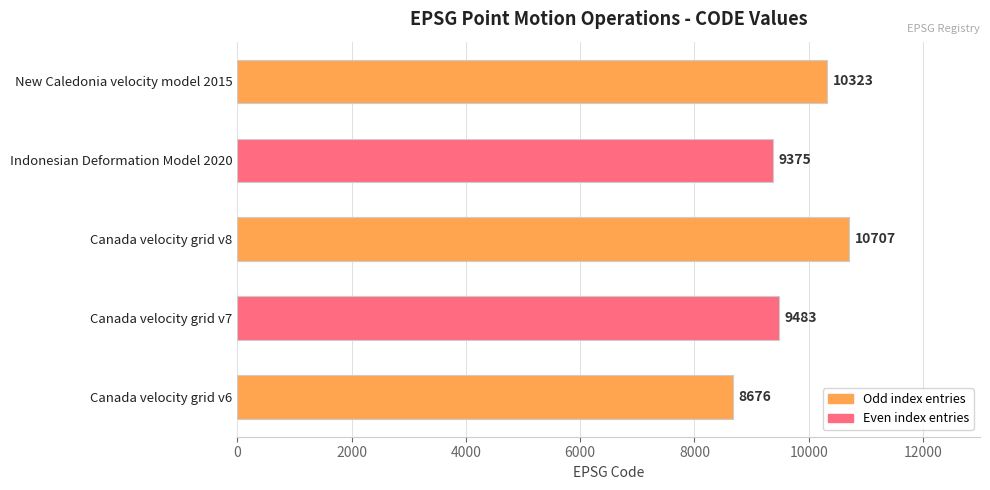

Does the chart contain stacked bars?

No